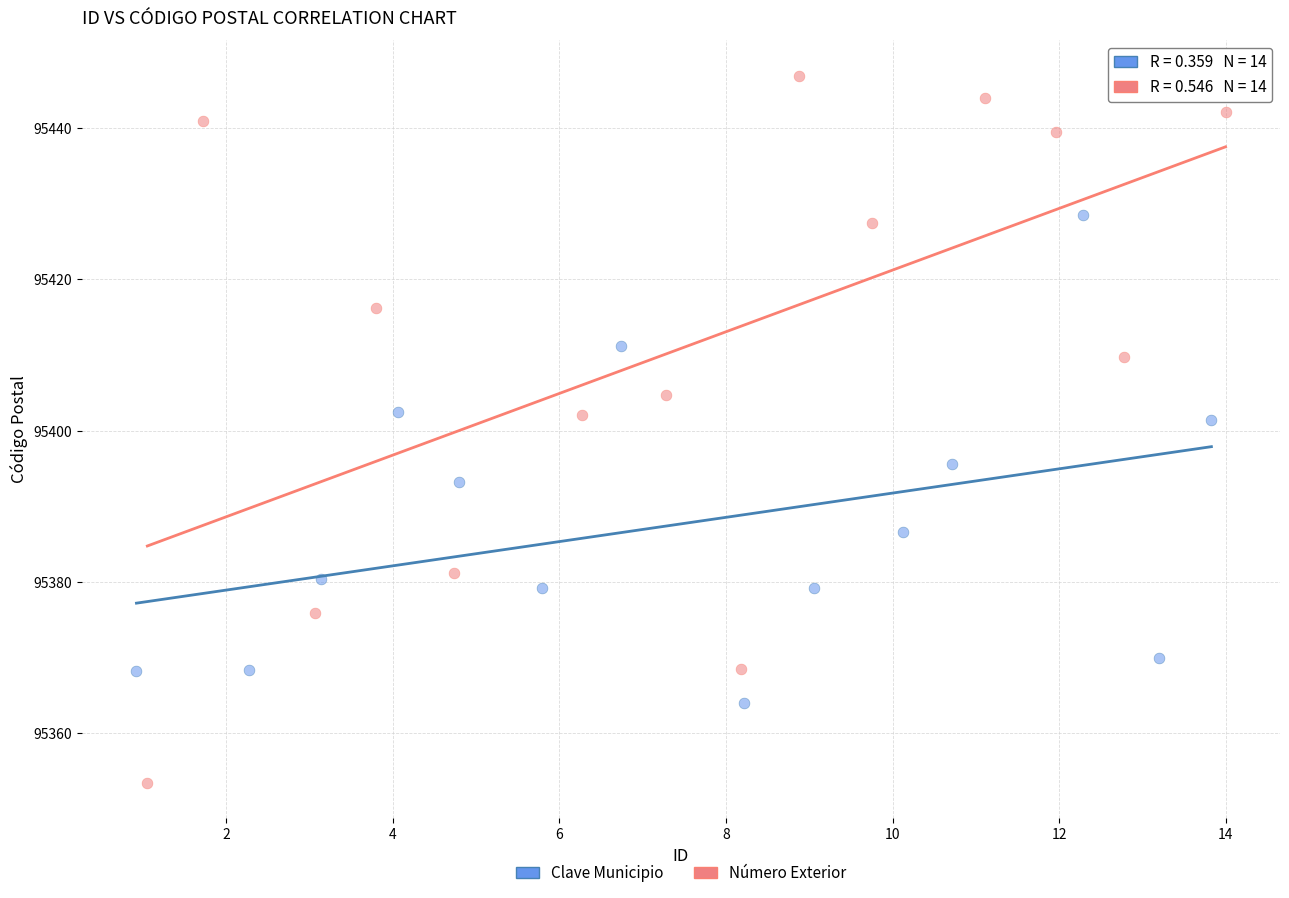

Which series reaches the minimum Y coordinate?

Número Exterior